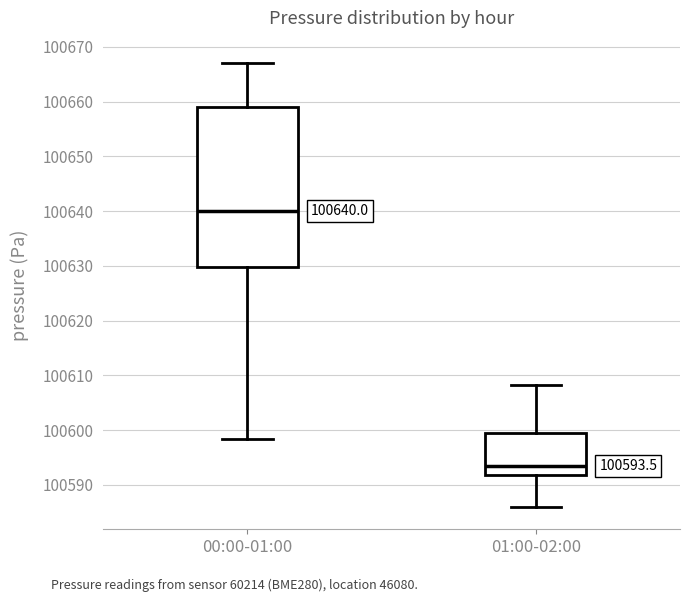

Which box has the highest median line?

00:00-01:00